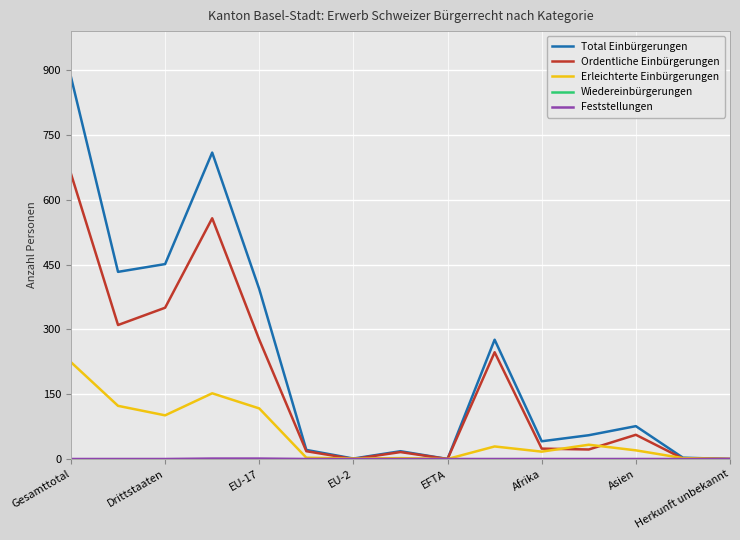

Is this an area chart (filled region under the line)?

No